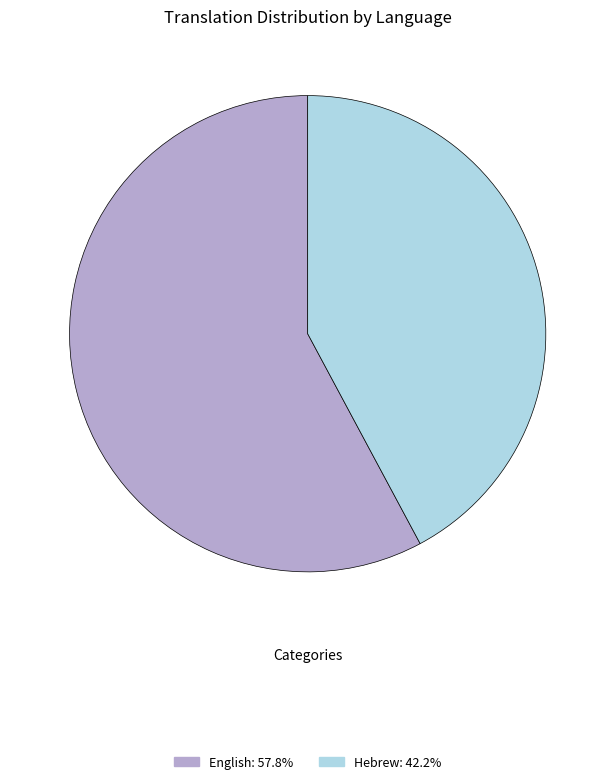

Is it true that Hebrew is 42% of the pie?

True